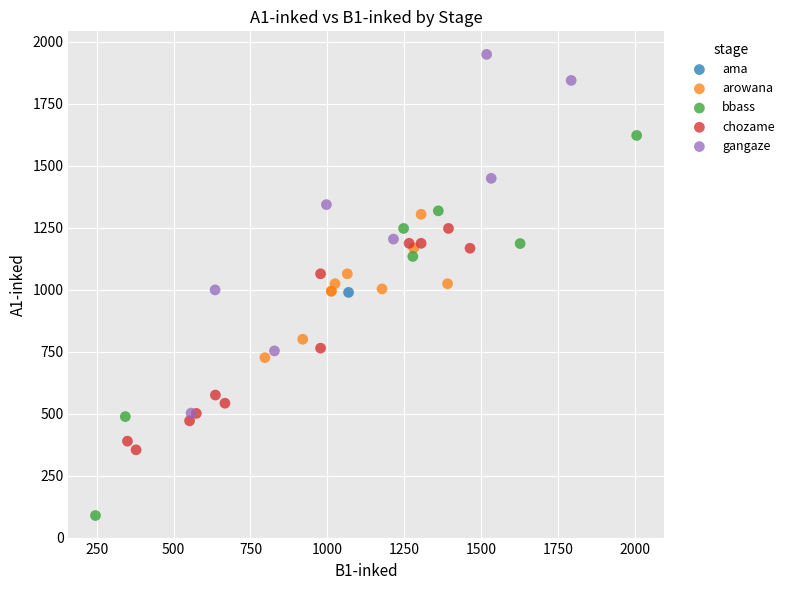

What are all the series names shown in the legend?

ama, arowana, bbass, chozame, gangaze